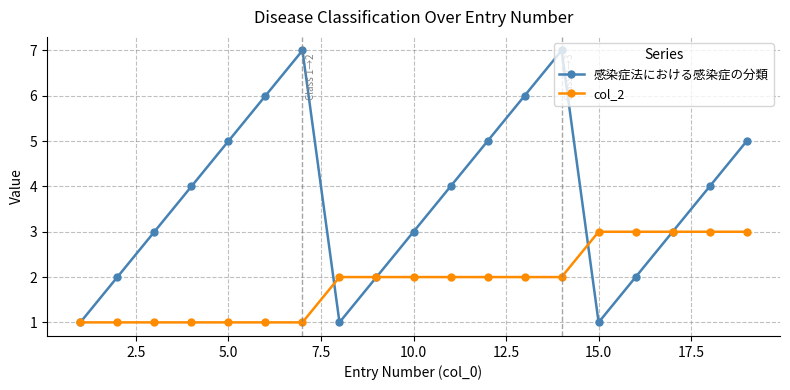

Which series has the largest range (max minus min)?

感染症法における感染症の分類